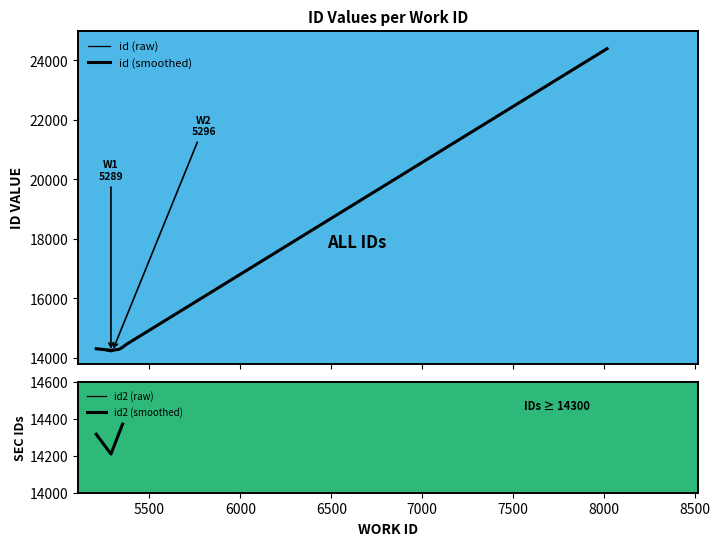

Reading left to right, list all the values displayed in this chart.

id (raw): 14309	14208	14217	14308	14345	14446	24397
id (smoothed): 14309	14258	14263	14285	14360	14446	24397